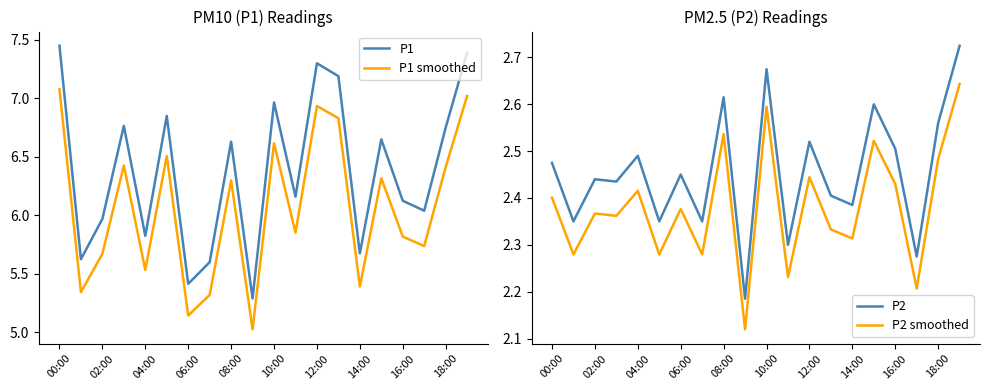

At which label does P1 first exceed 6?

00:00